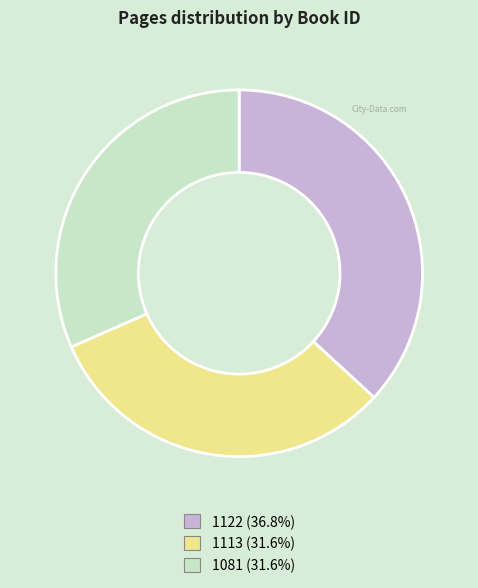

Do 1113 and 1122 together represent more than half of the pie?

Yes